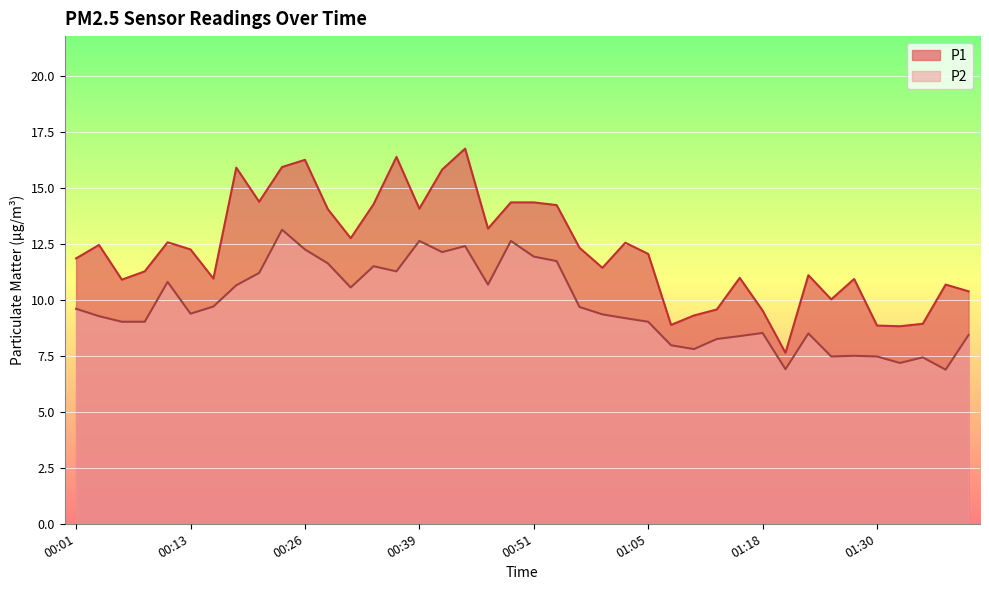

What is the sum of all P1 values?

488.8